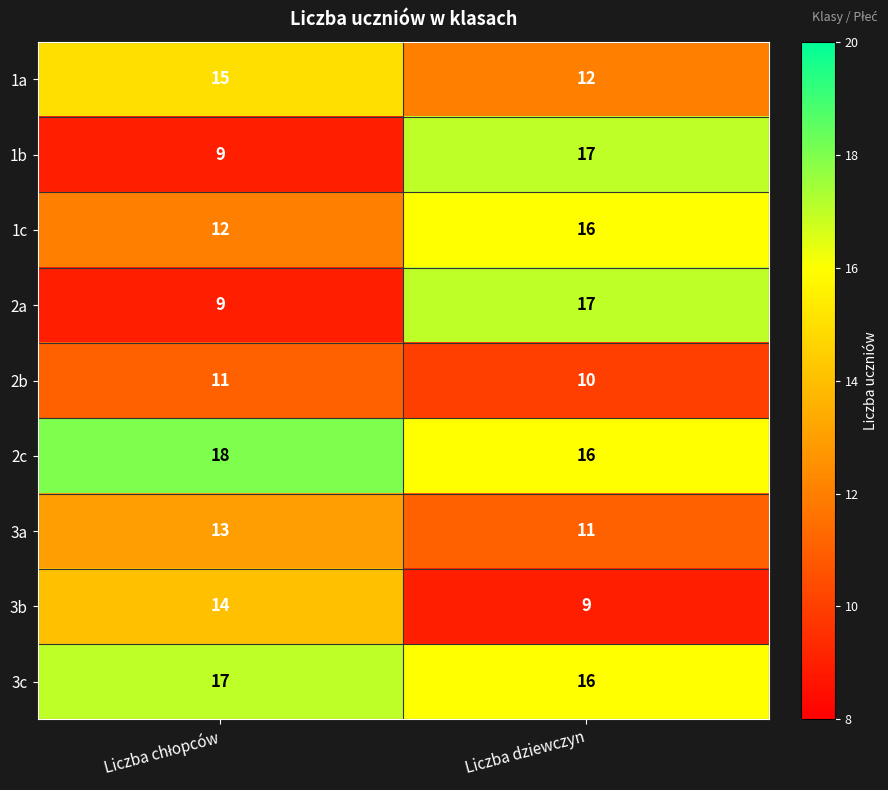

What is the maximum value for 2c?

18